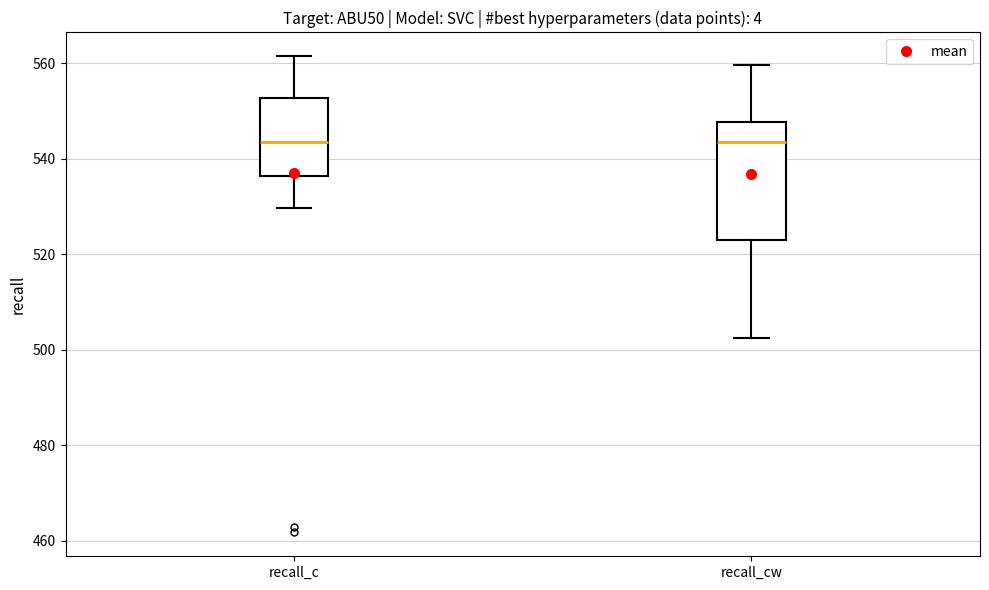

Reading left to right, transcribe this box plot: for each box, give where its median line is, the range the box spans, and where its two whiskers end, as read against the y-axis. The values are not printed on the chart, so give them approximately, as read against the axis.

recall_c: median 544, box 536 to 552, whiskers 530 to 562
recall_cw: median 544, box 522 to 548, whiskers 502 to 560